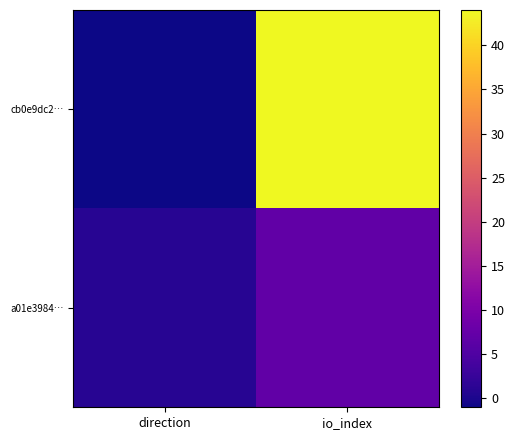

Reading left to right, transcribe all the data shown in this chart.

cb0e9dc2…: direction=-1	io_index=44
a01e3984…: direction=1	io_index=7